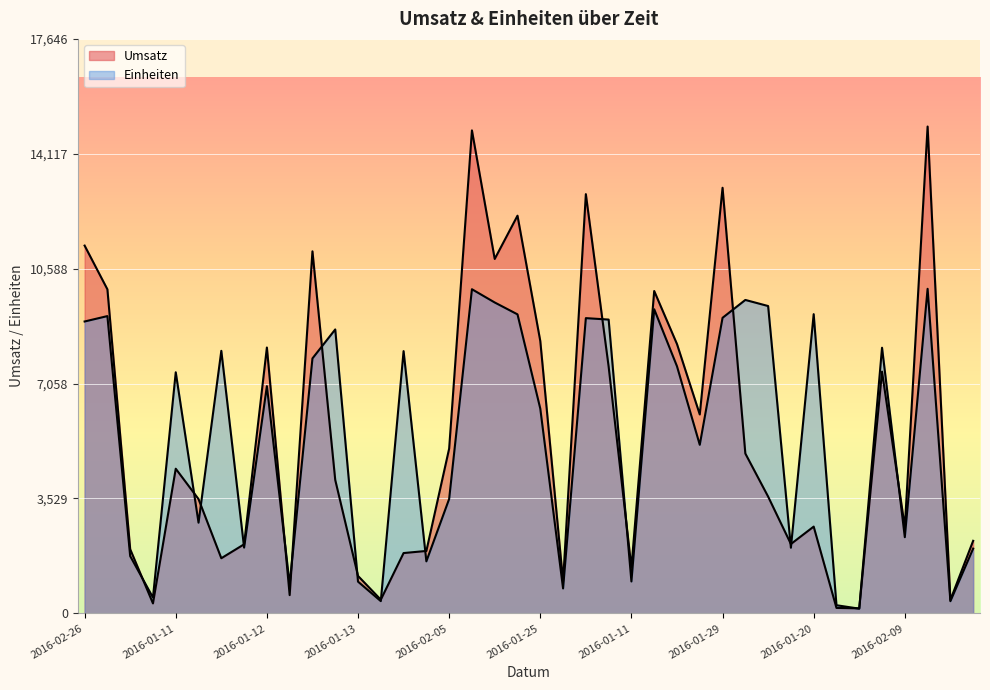

Is the value of Umsatz at 2016-01-15 greater than the value of Einheiten at 2016-01-12?

No